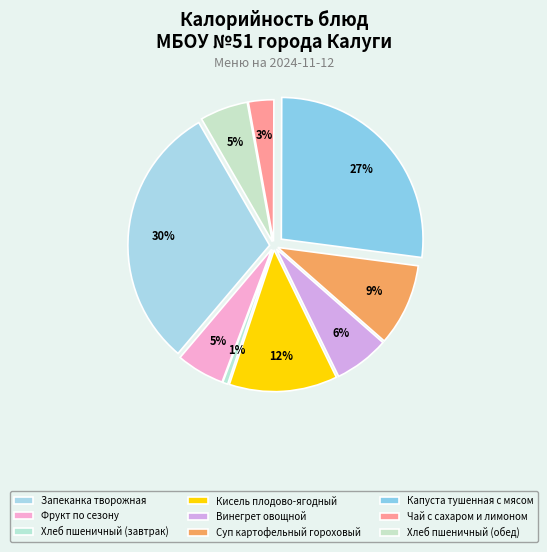

Which has a higher value, Запеканка творожная or Суп картофельный гороховый?

Запеканка творожная